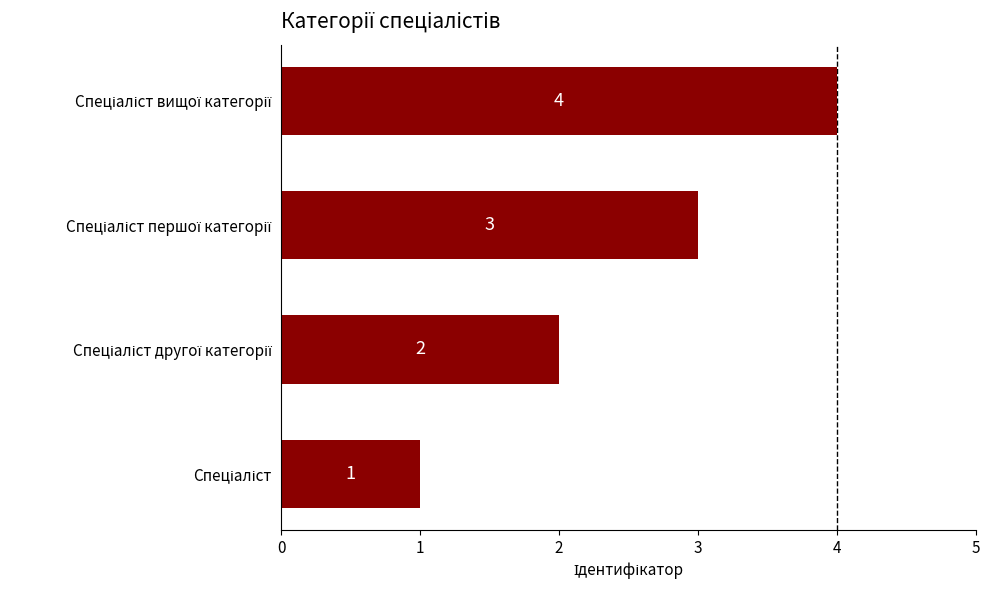

Count the values in the range 2 to 4.

3